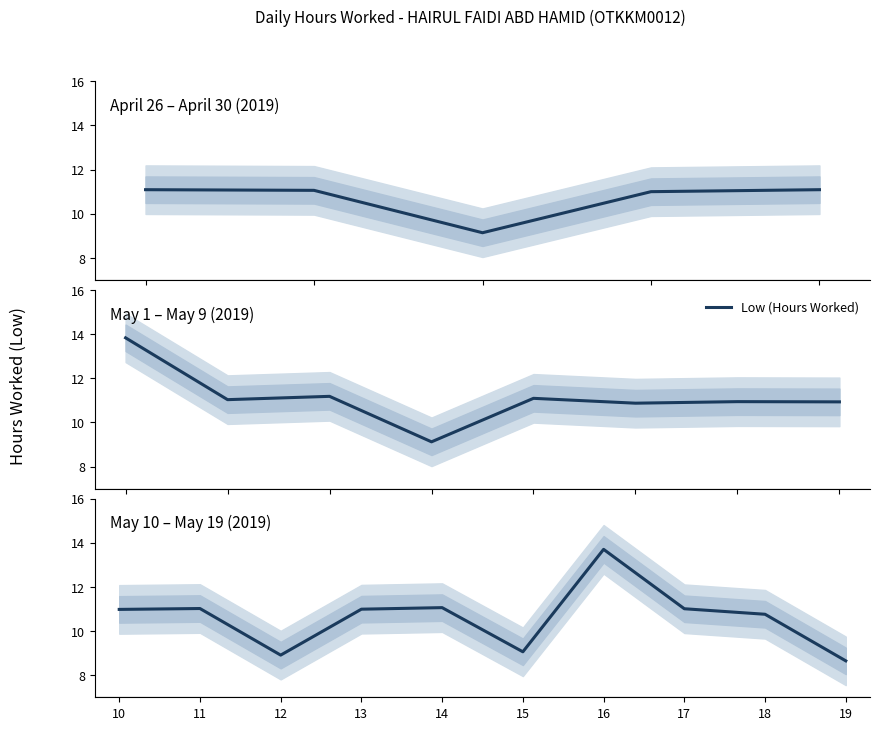

How many interior local peaks (higher than both neighbors) does the data have?

3